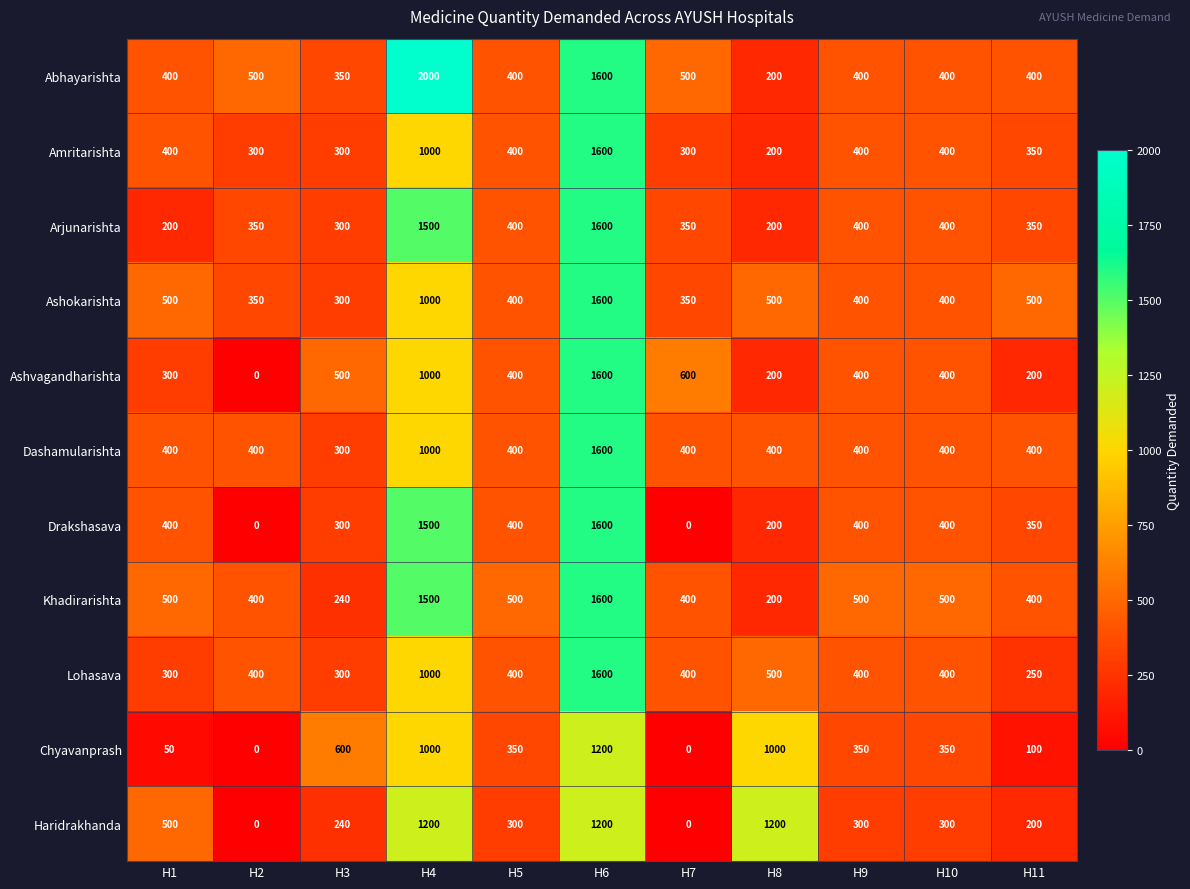

The value of Khadirarishta at H5 is 500. True or false?

True